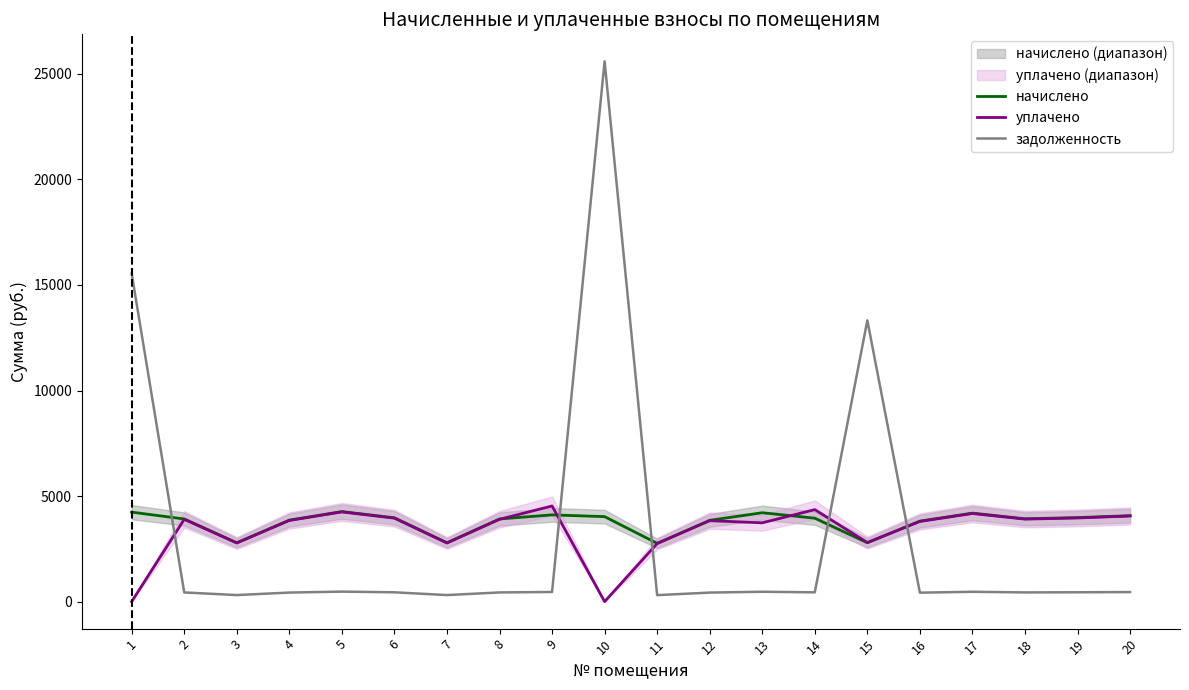

At which label is начислено closest to 3513?

16